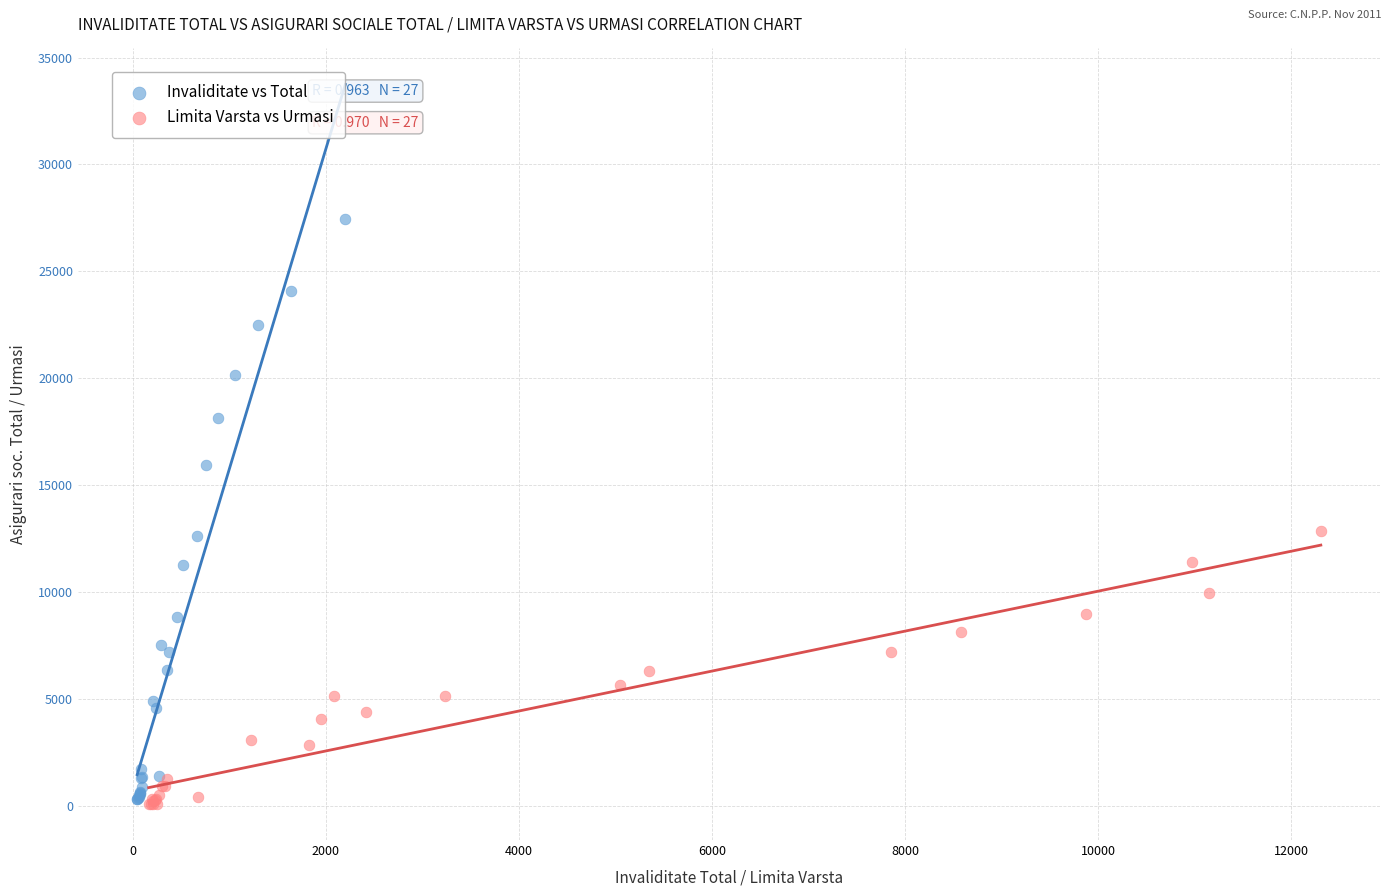

Which series has the largest Y range (max minus min)?

Invaliditate vs Total